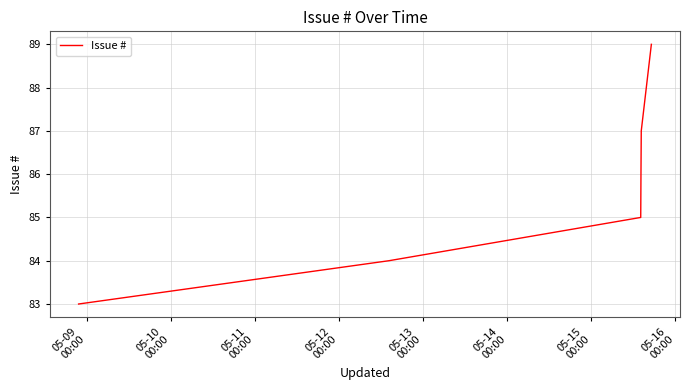

What is the greatest value displayed?

89